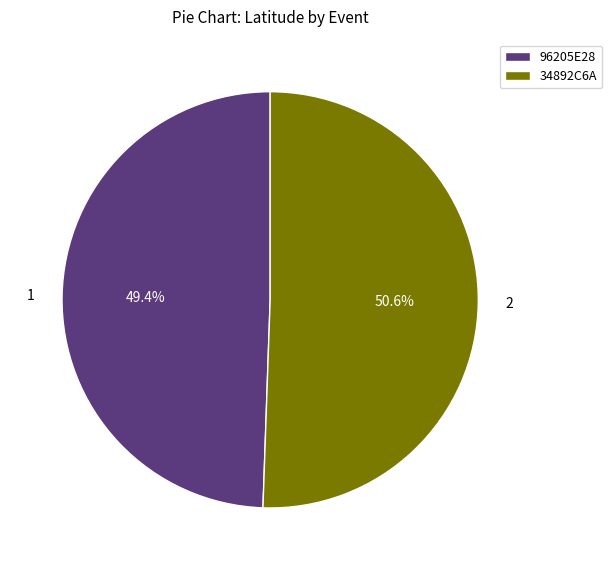

Is there any slice that represents more than half of the pie?

Yes